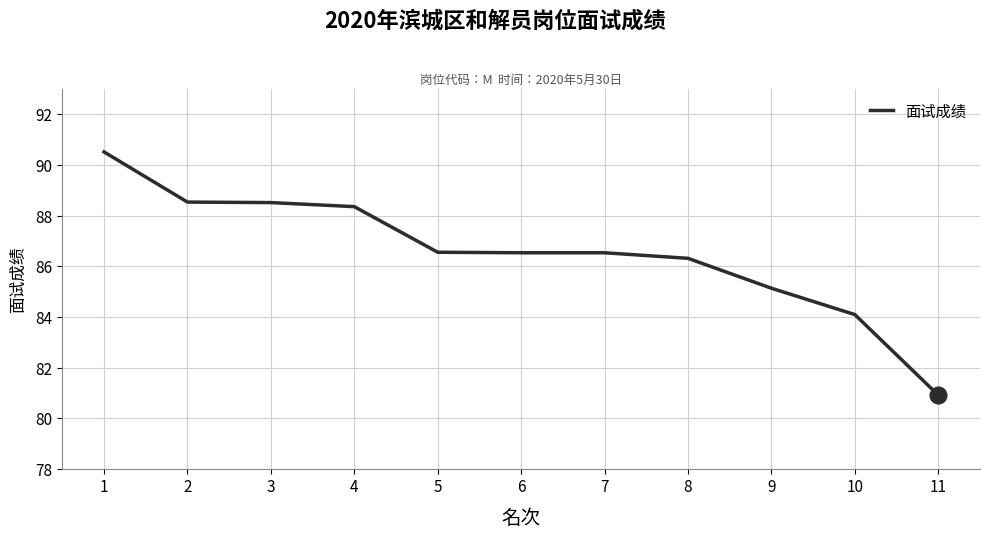

The value at 7 is 49.1. True or false?

False